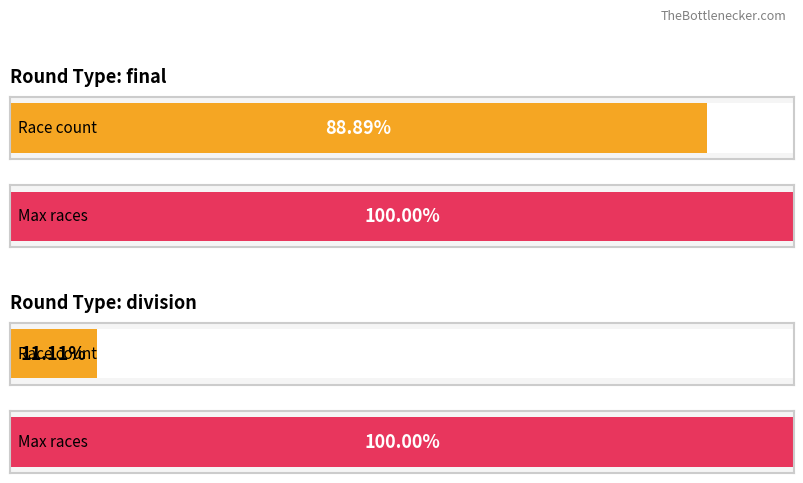

What position from the left is final?

1